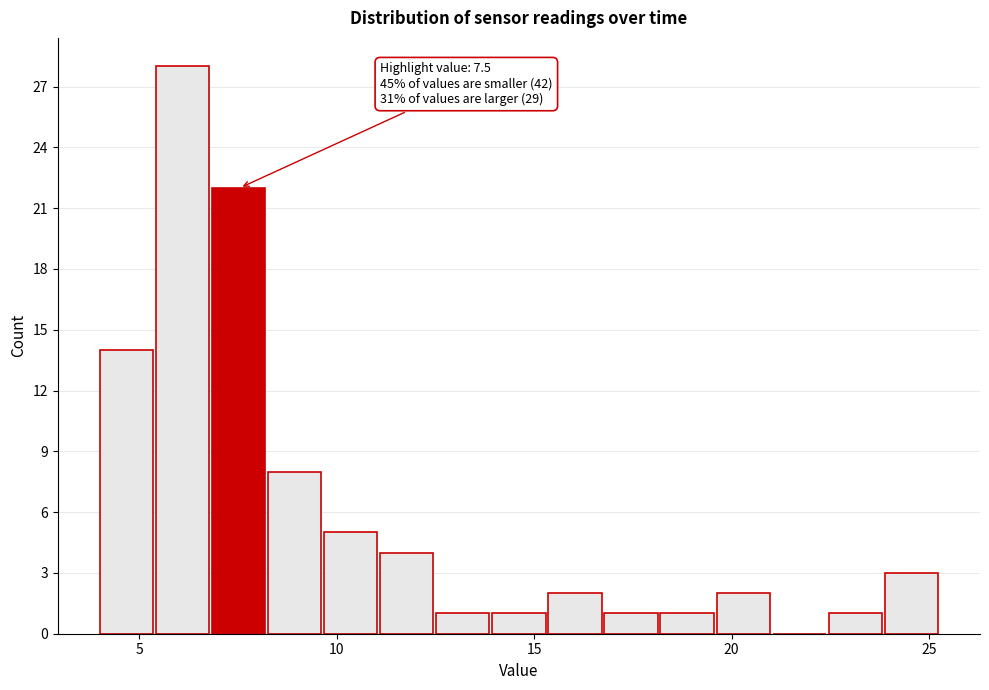

Around what value on the x-axis is the tallest bar? Give the approximate position of its centre, as read against the axis.

6.0